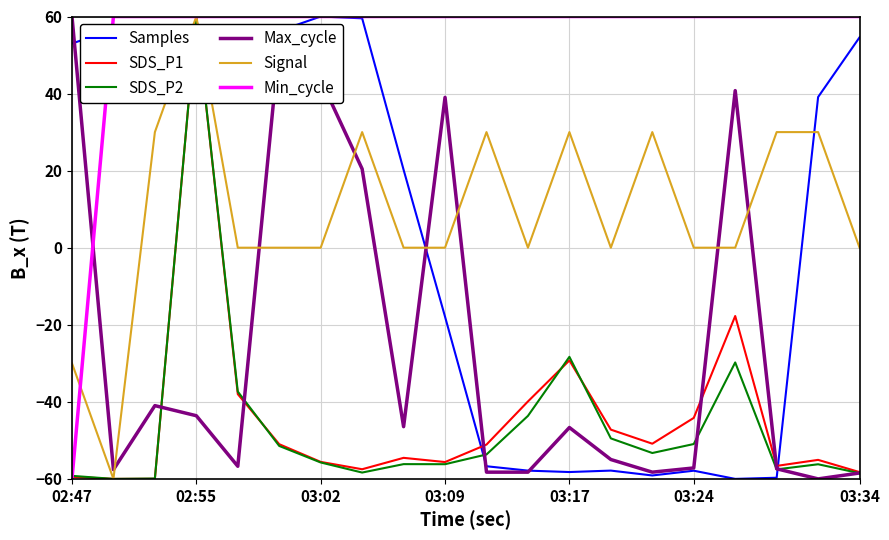

What is the highest value of the SDS_P2 series?

60.0